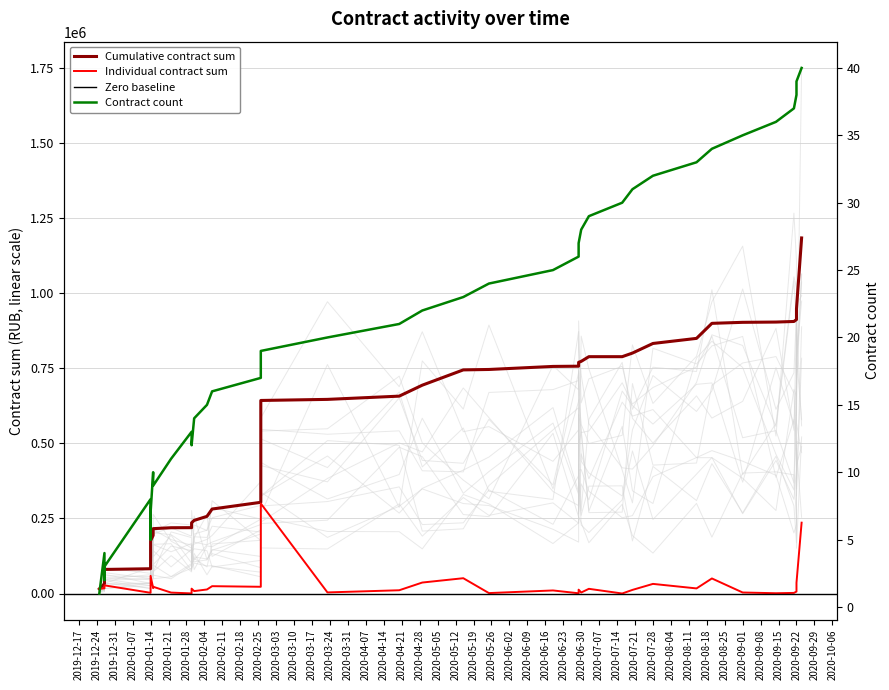

What is the label of the 16th point from the left?

2020-02-07